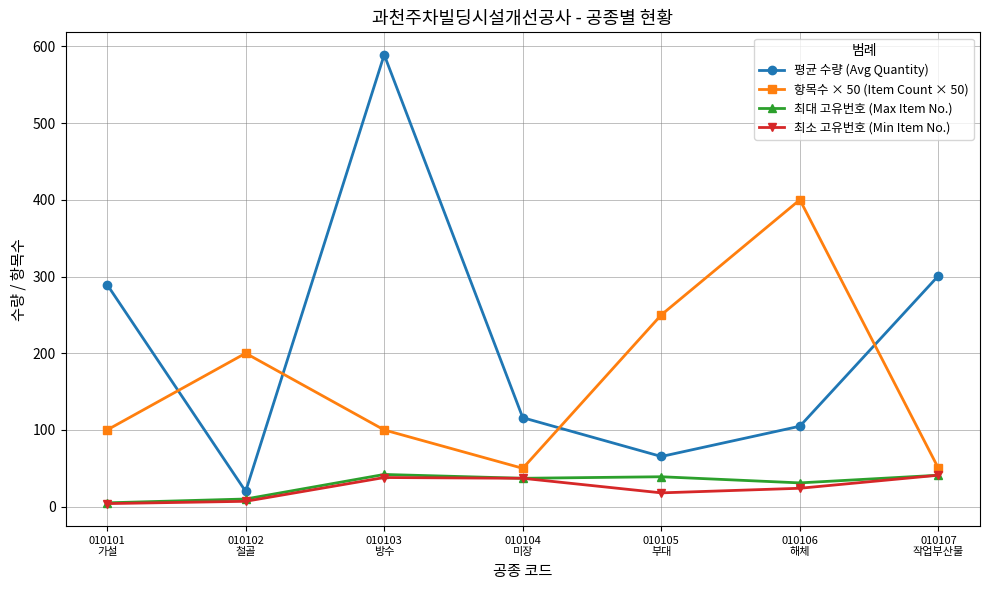

What is the value of the 평균 수량 (Avg Quantity) point at the 5th from the left?

65.4